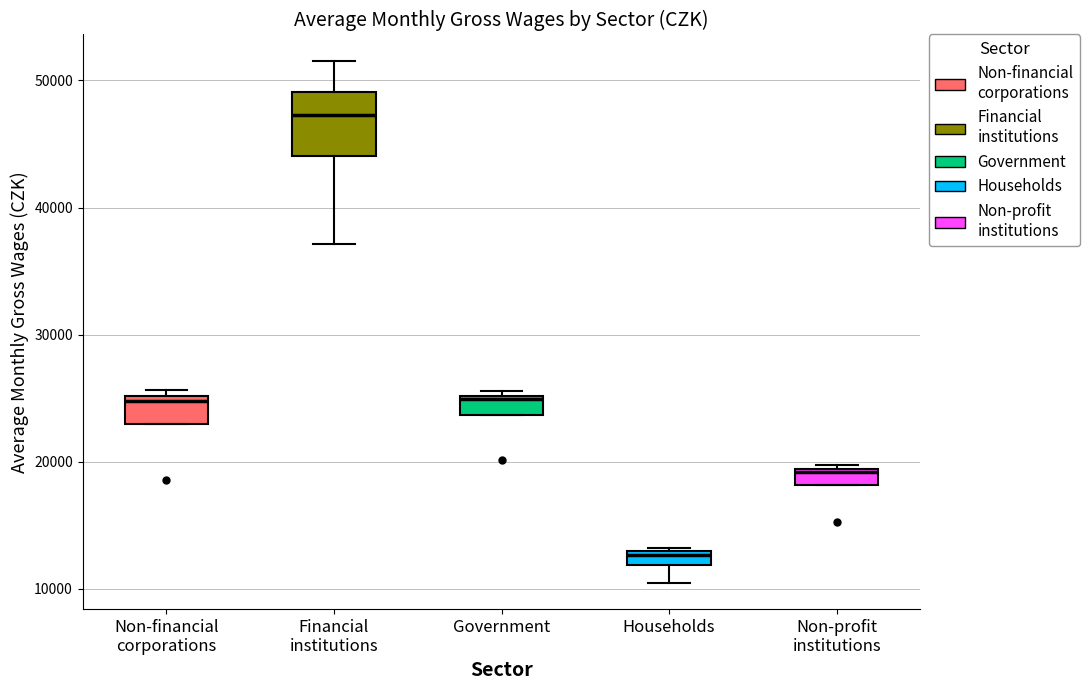

Which box is the tallest, from its lower edge to its upper edge?

Financial institutions